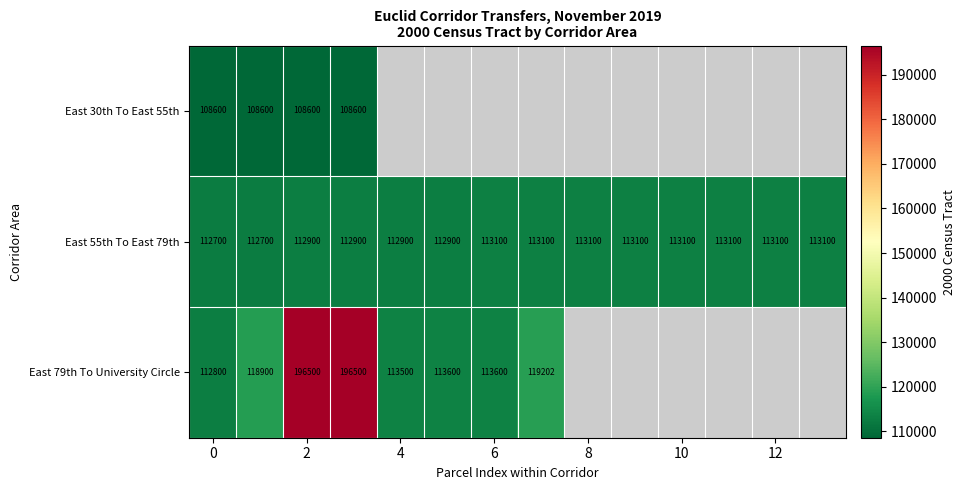

At which category is the sum across all series the highest?

2